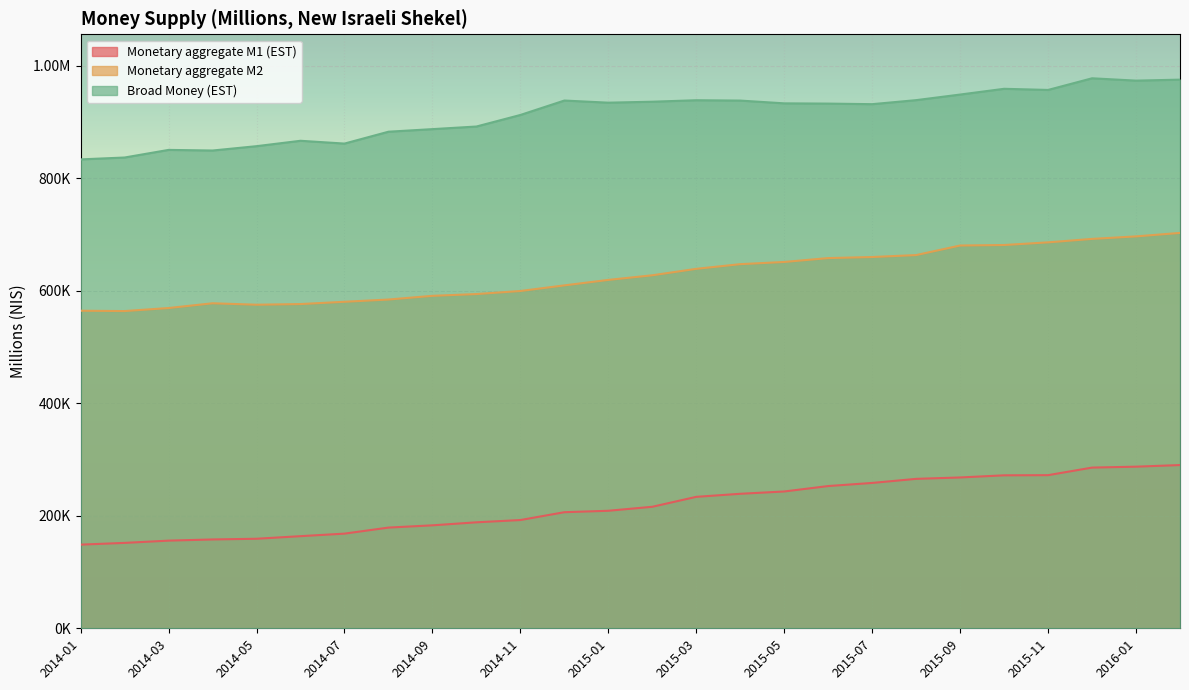

Where is the first local minimum for Monetary aggregate M2?

2014-02